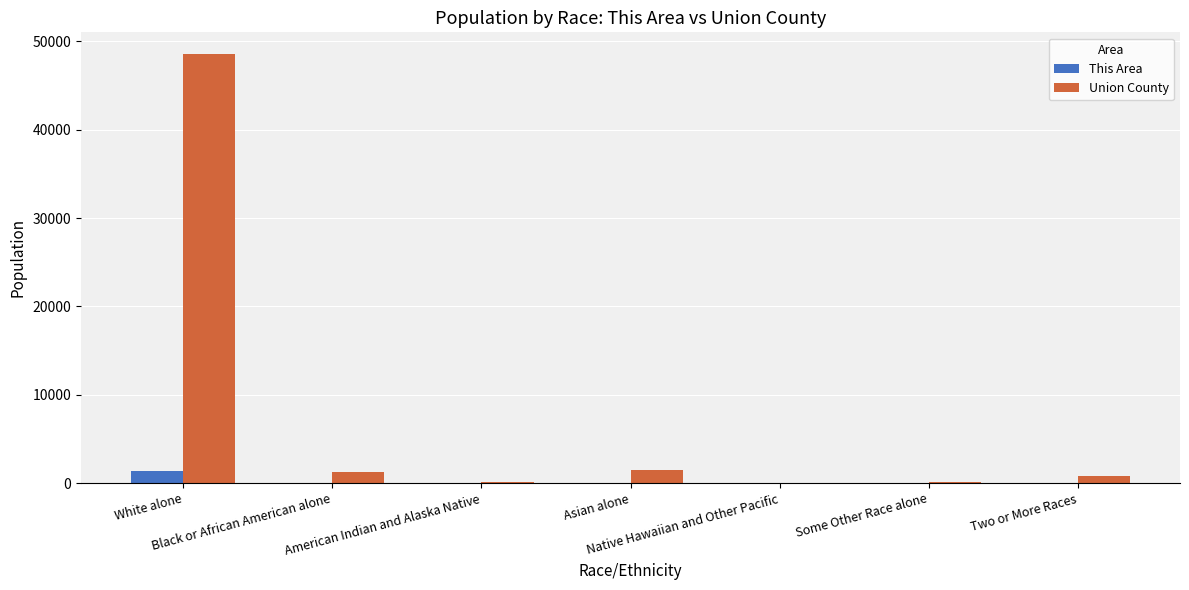

Which series has the largest total across all categories?

Union County